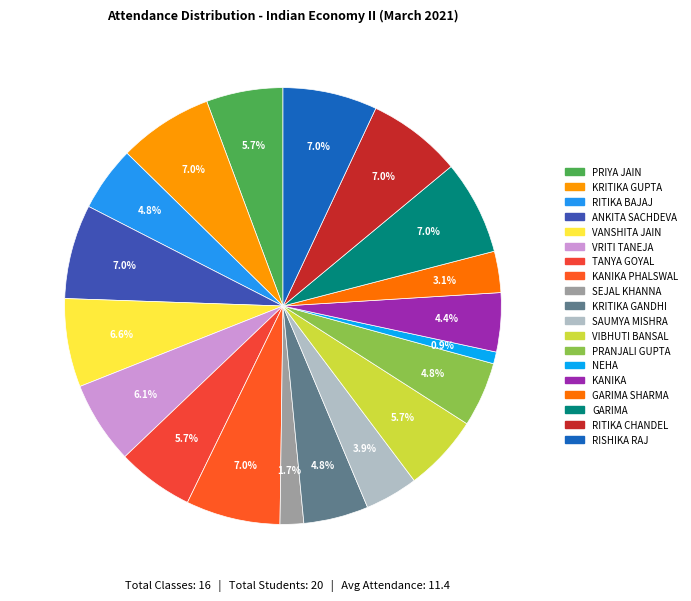

To the nearest percent, what is the difference between the largest and smallest slice percentages?

6%